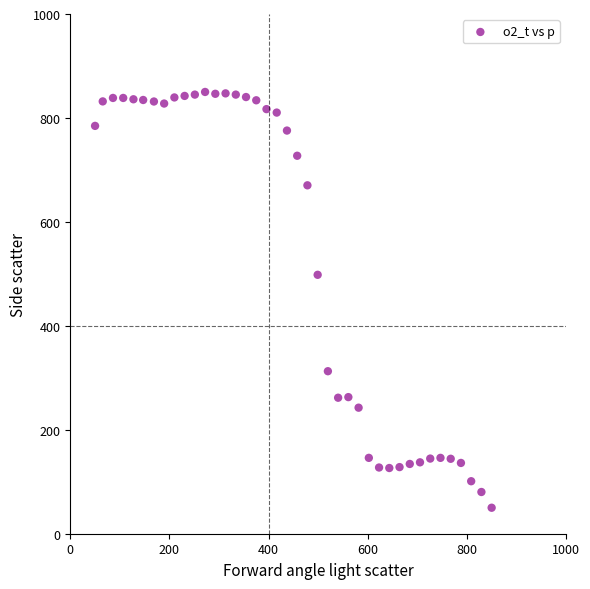

What Y value in the scatter plot is closest to 450?

498.2